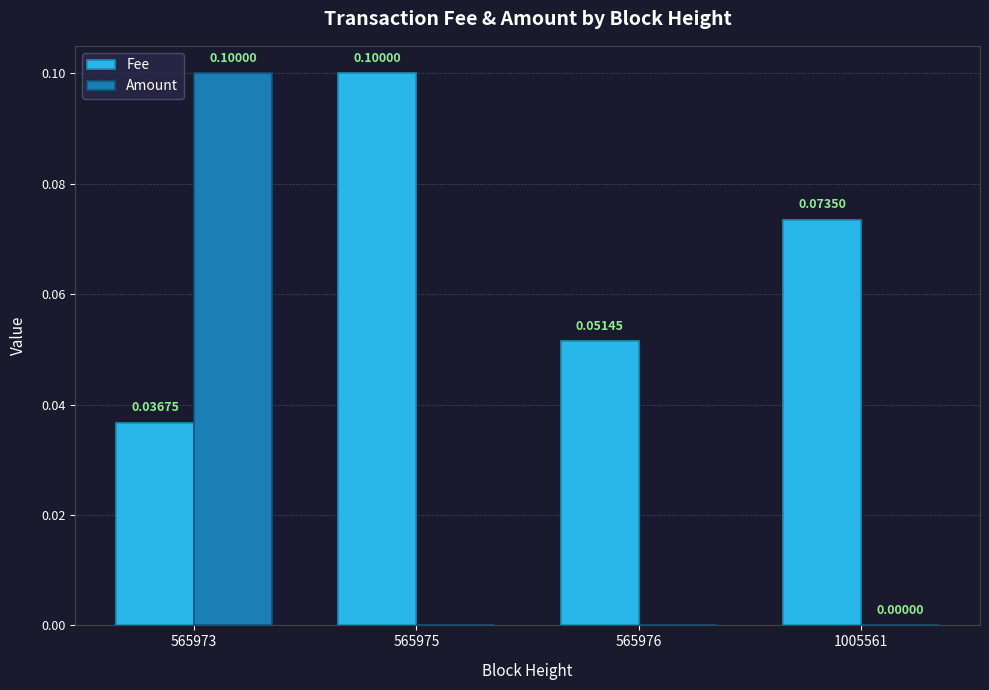

Count the Fee values in the range 0 to 1.

4